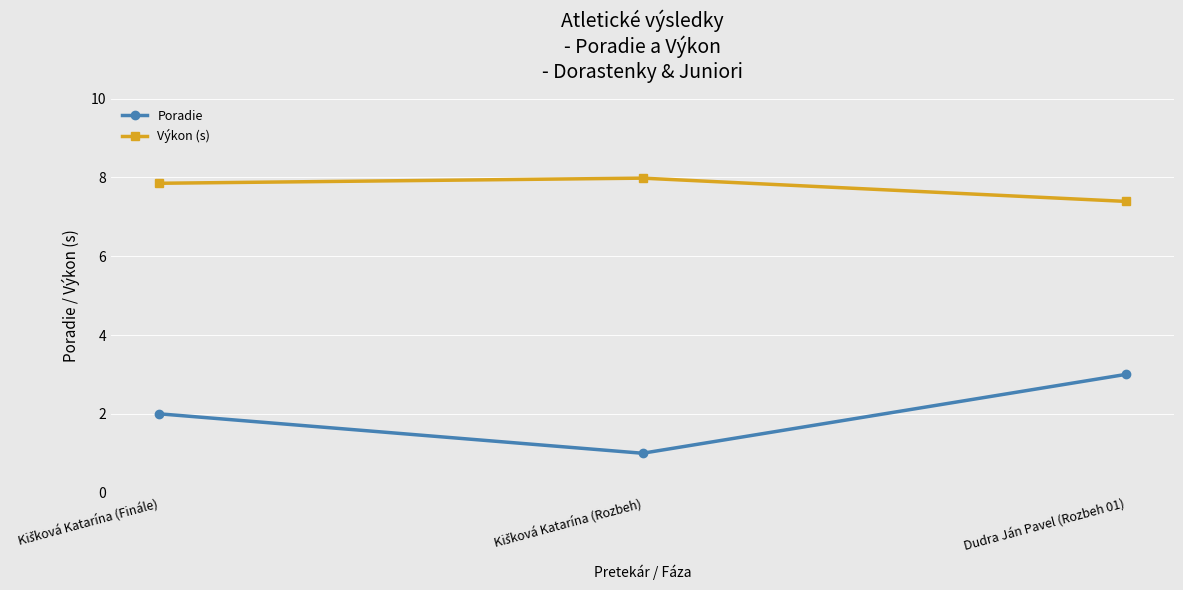

How many series are shown in this chart?

2